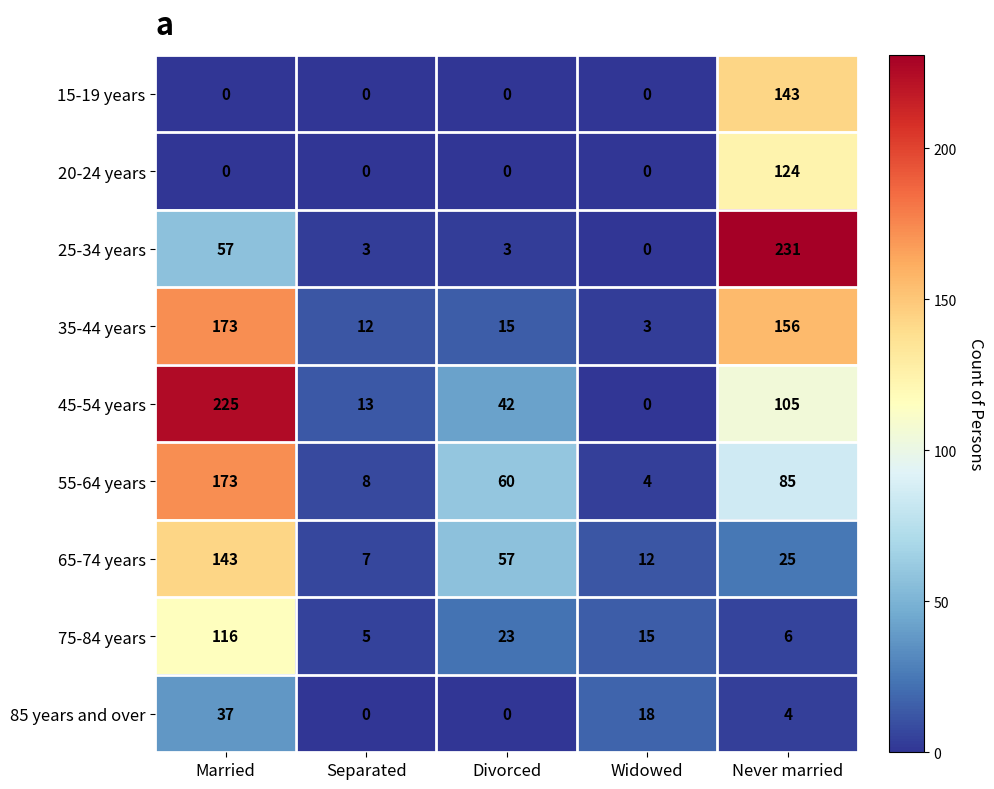

Rank the categories by 35-44 years value from lowest to highest.

Widowed, Separated, Divorced, Never married, Married